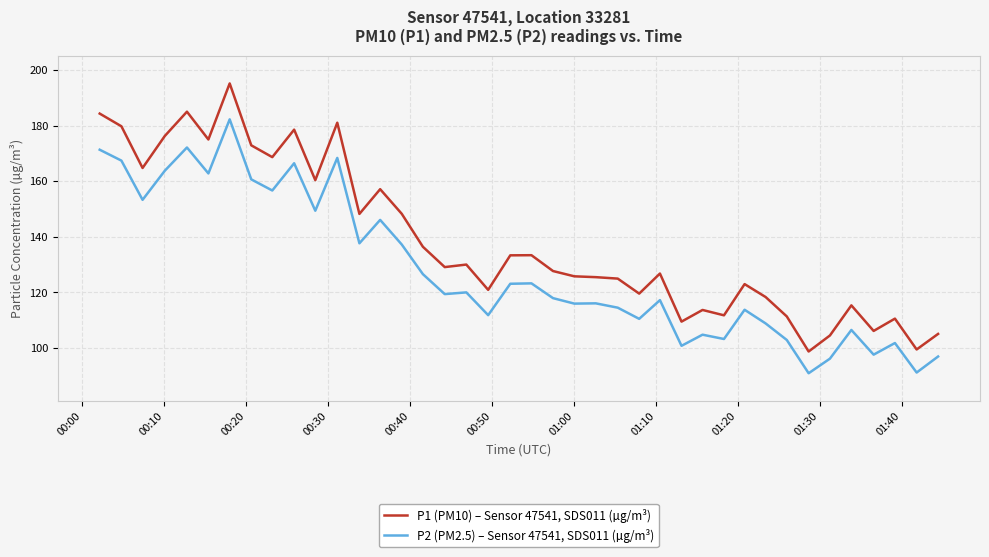

Which series has the largest total across all categories?

P1 (PM10) – Sensor 47541, SDS011 (µg/m³)